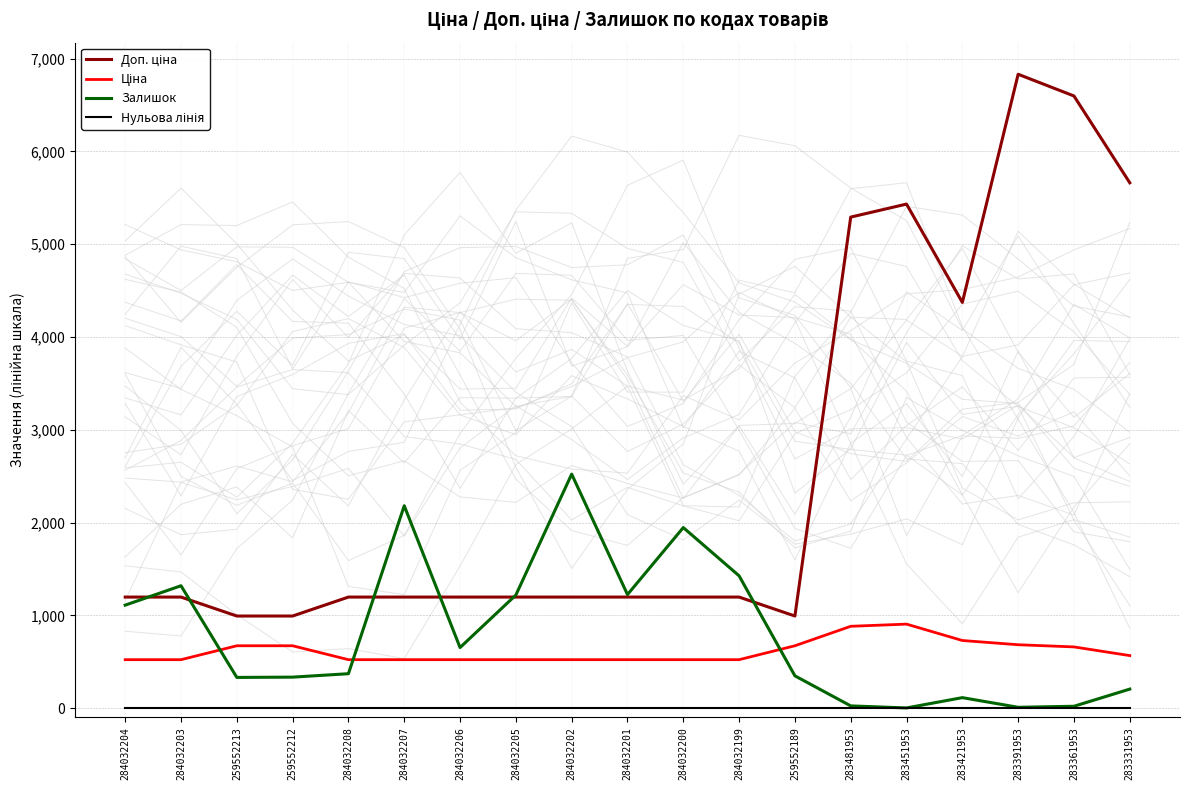

What is the difference between the maximum and minimum values in the Ціна series?

383.2